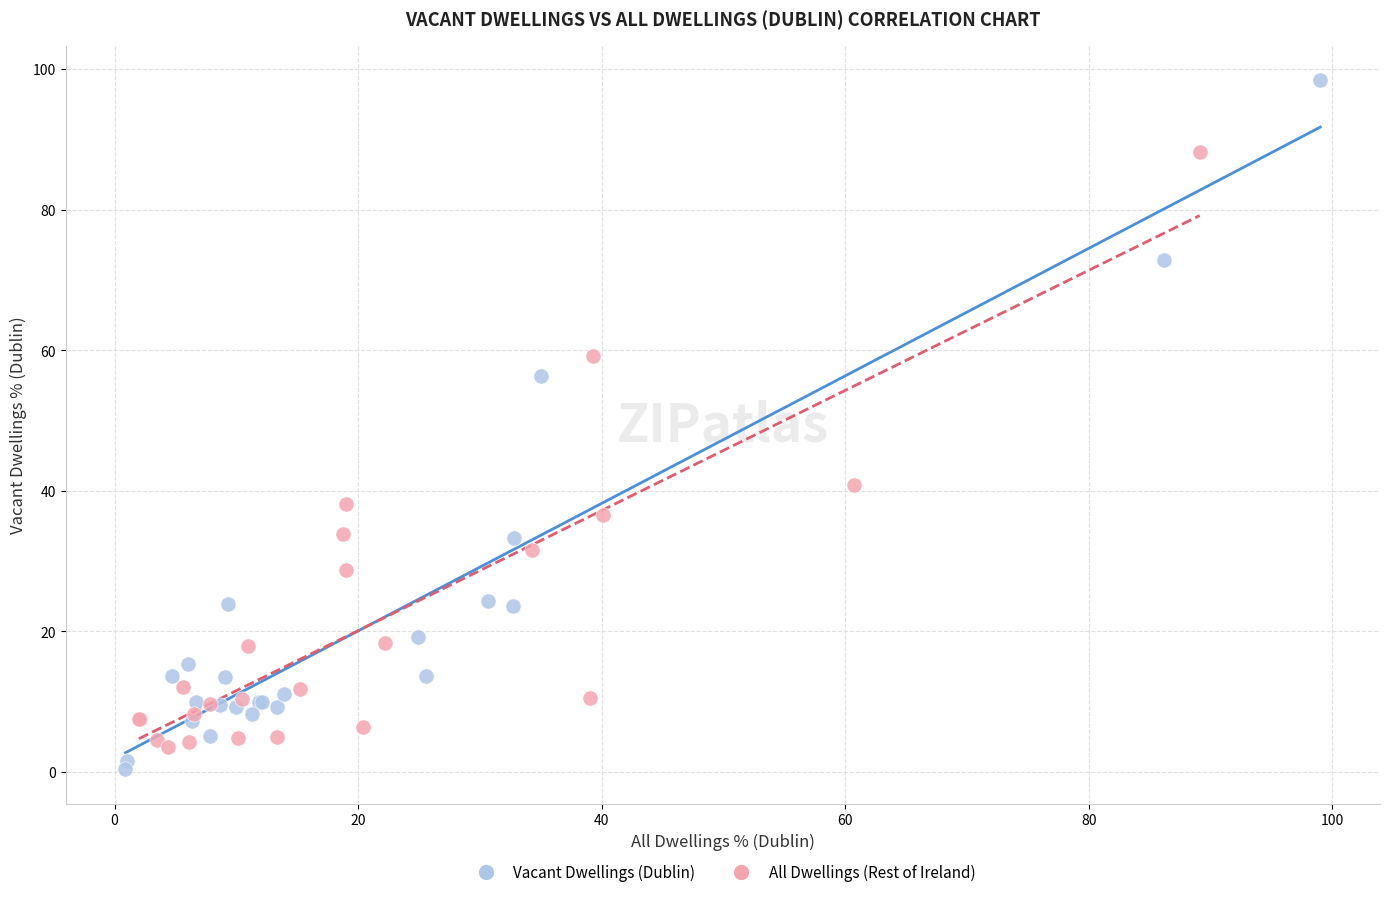

Which series reaches the maximum Y coordinate?

Vacant Dwellings (Dublin)